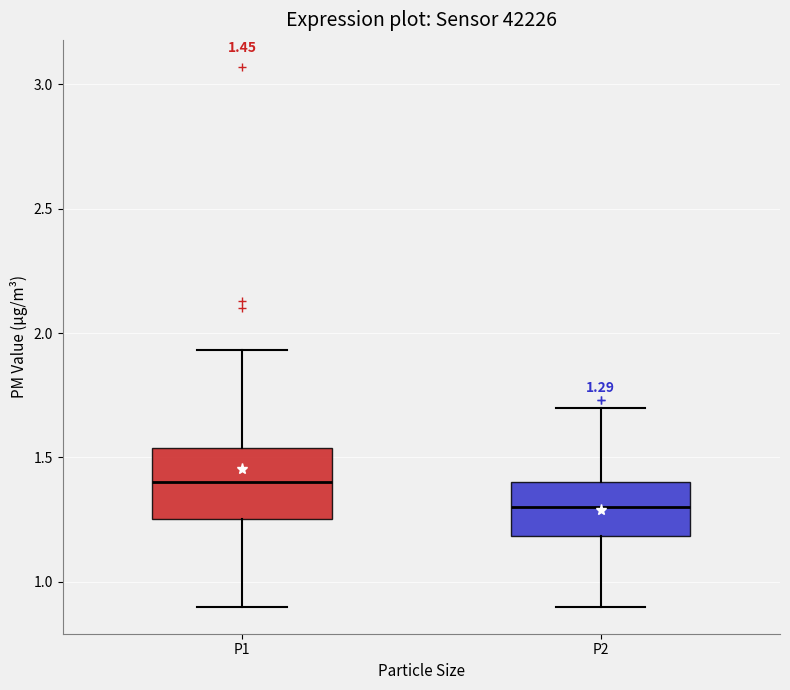

Comparing the boxes themselves (not the whiskers), which one is the tallest?

P1